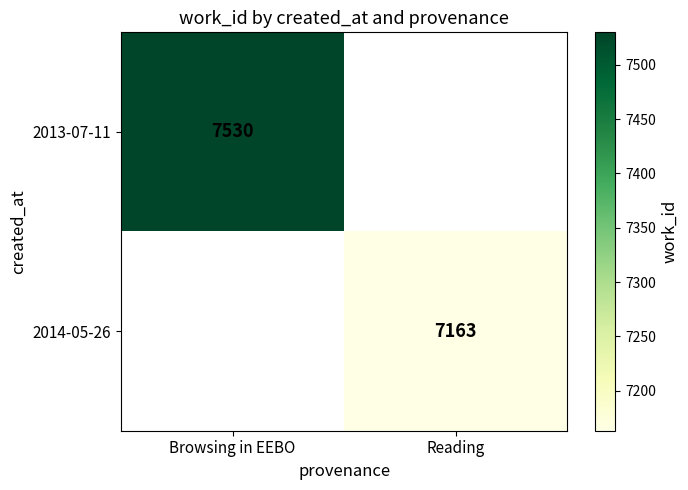

At how many categories does at least one series exceed 7174?

1